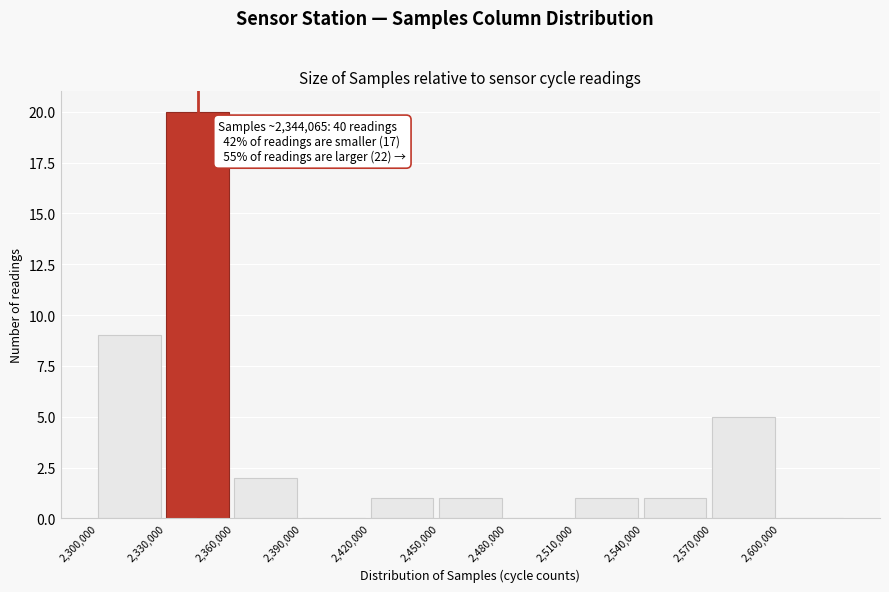

Which range on the x-axis has the tallest bar?

2330000 to 2360000